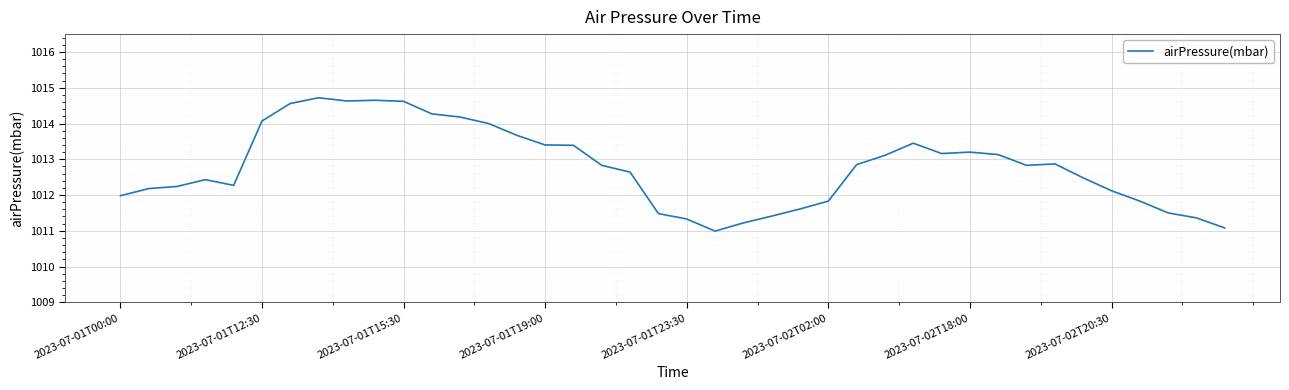

What is the smallest value displayed?

1011.0